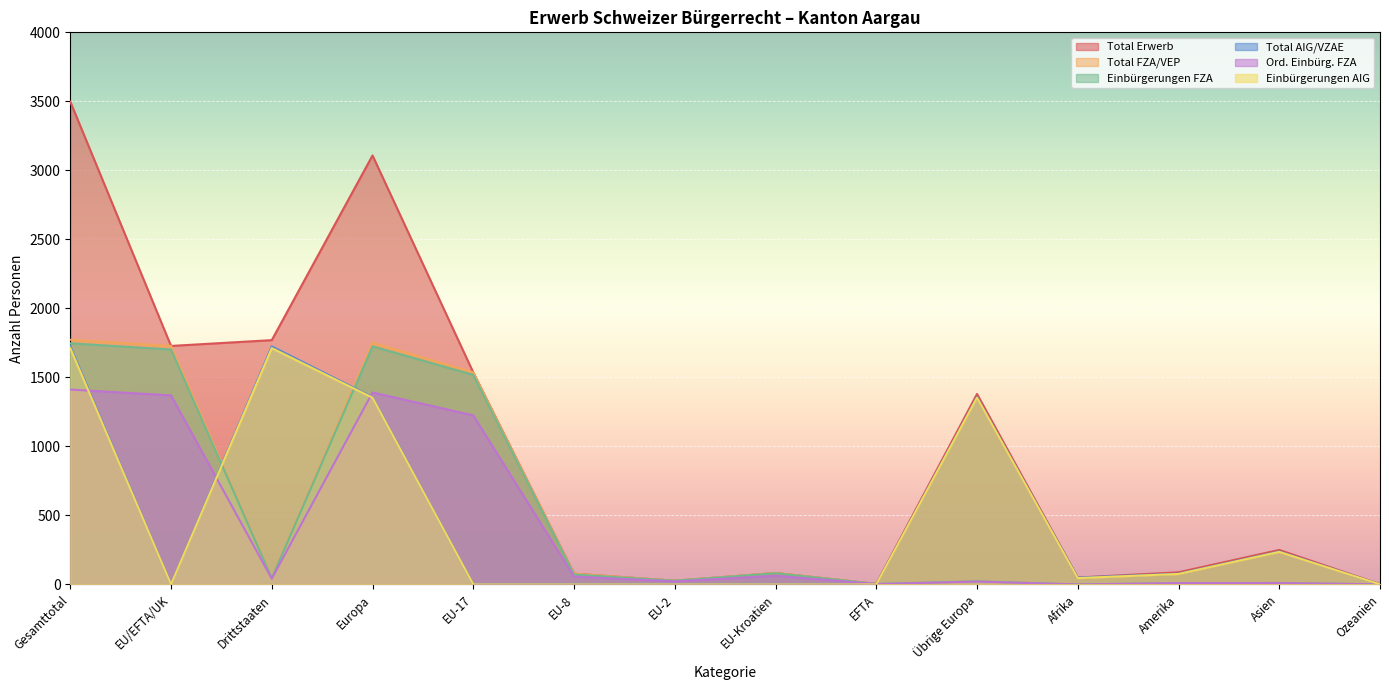

The Einbürgerungen FZA series shows 16 at EU-2. True or false?

False